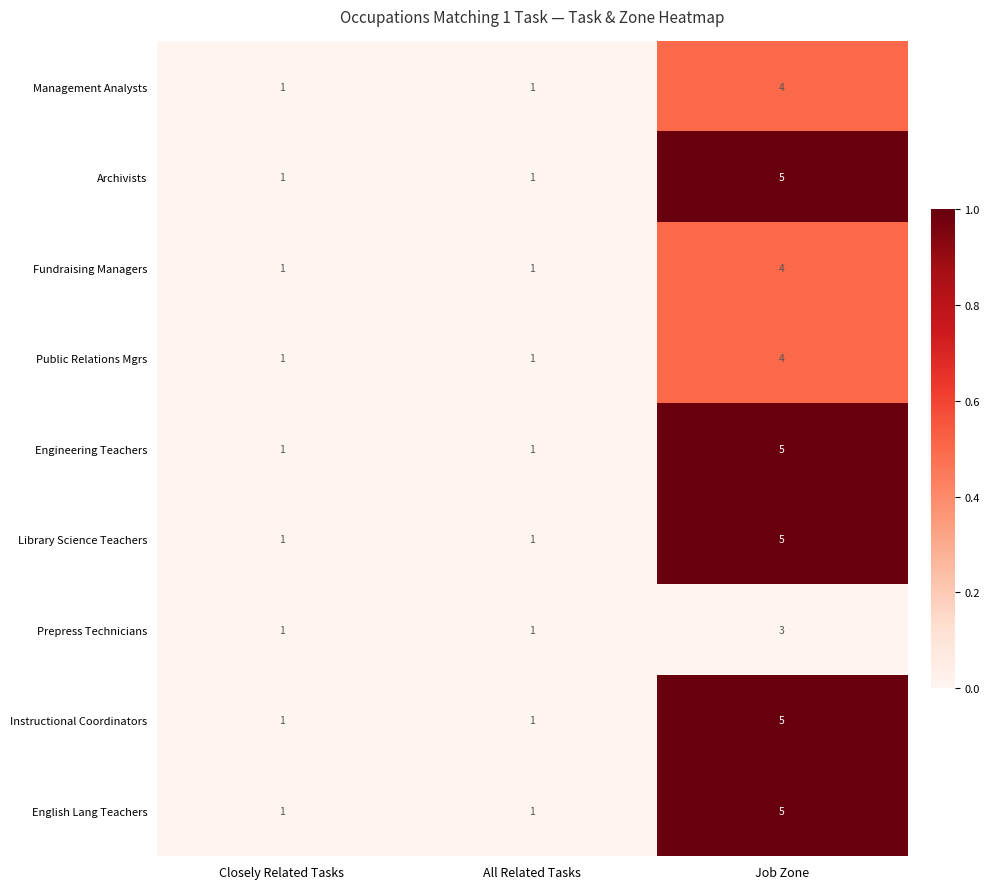

Reading left to right, extract all data points from this chart.

Management Analysts: 1	1	4
Archivists: 1	1	5
Fundraising Managers: 1	1	4
Public Relations Mgrs: 1	1	4
Engineering Teachers: 1	1	5
Library Science Teachers: 1	1	5
Prepress Technicians: 1	1	3
Instructional Coordinators: 1	1	5
English Lang Teachers: 1	1	5